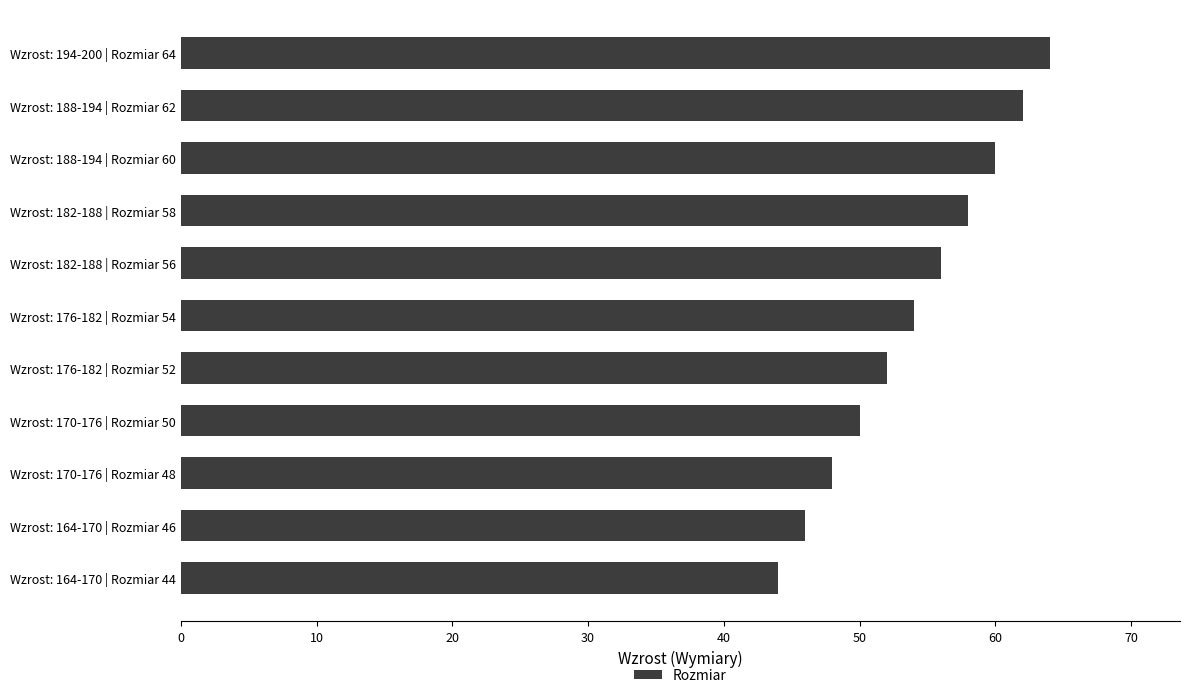

What is the ratio of the value at Wzrost: 182-188 | Rozmiar 56 to the value at Wzrost: 176-182 | Rozmiar 54?

1.0